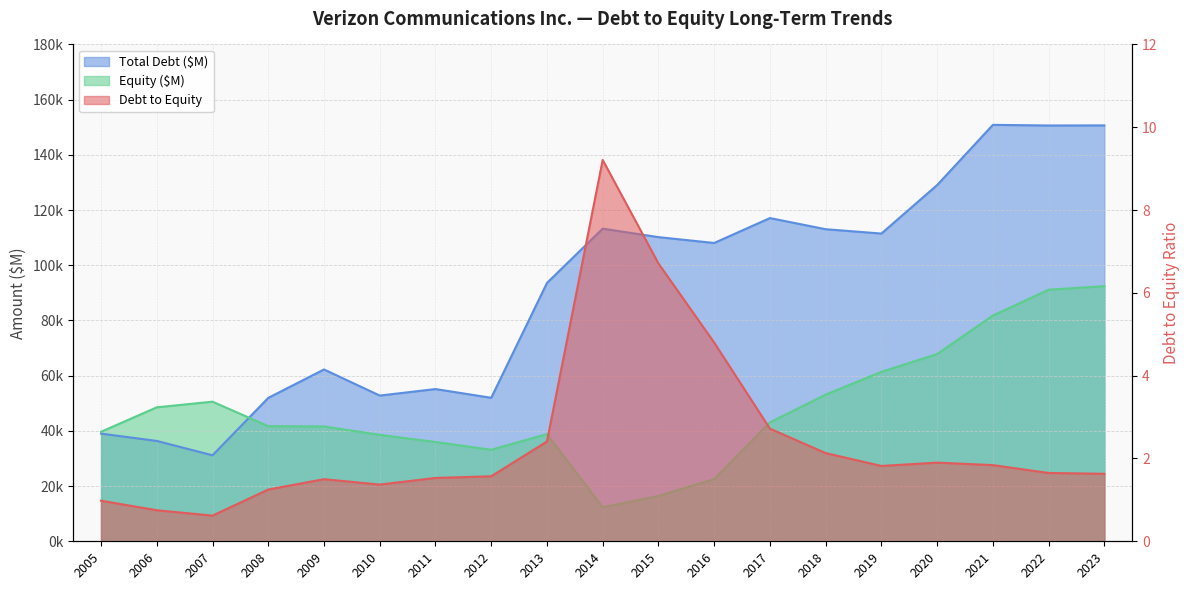

Rank the series by their maximum value, from lowest to highest.

Debt to Equity, Equity ($M), Total Debt ($M)